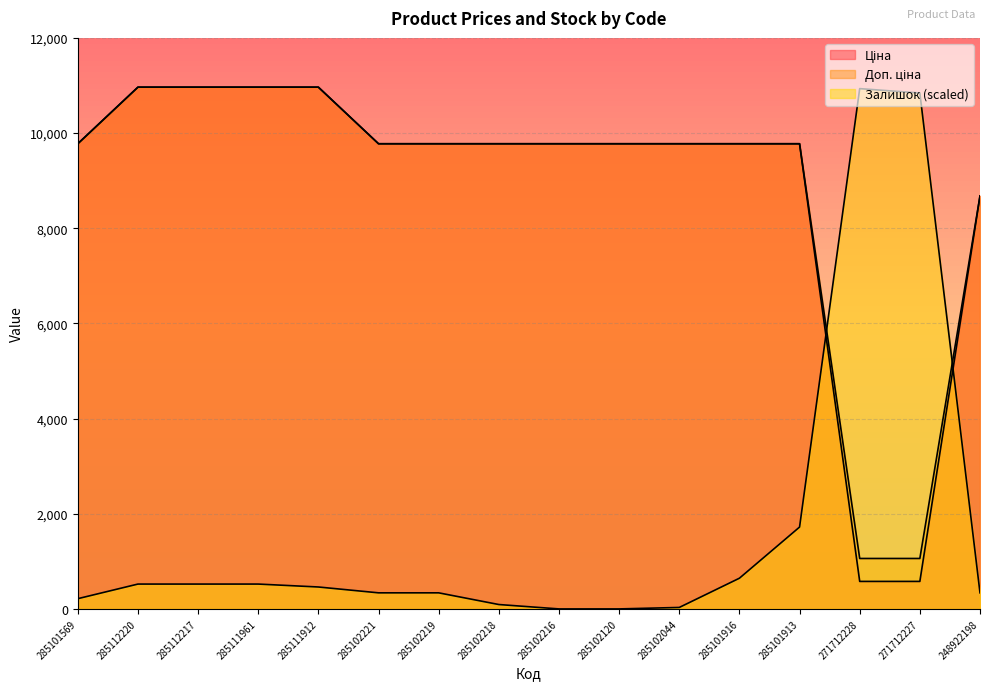

After their last crossing, which series has the higher values: Залишок or Доп. ціна?

Доп. ціна